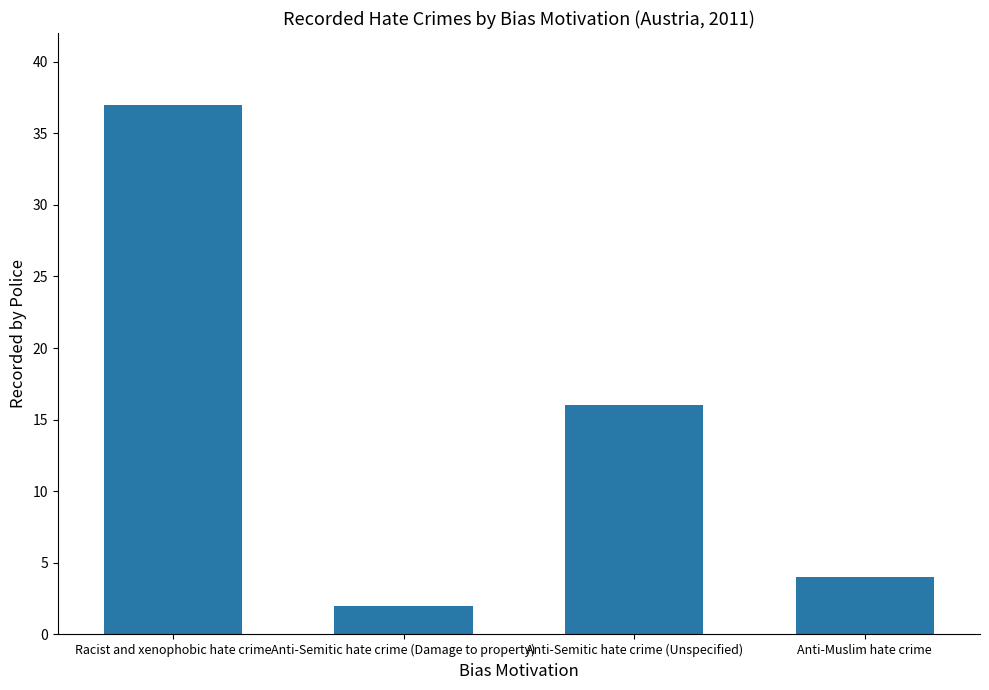

At which category does the chart reach its peak across all series?

Racist and xenophobic hate crime